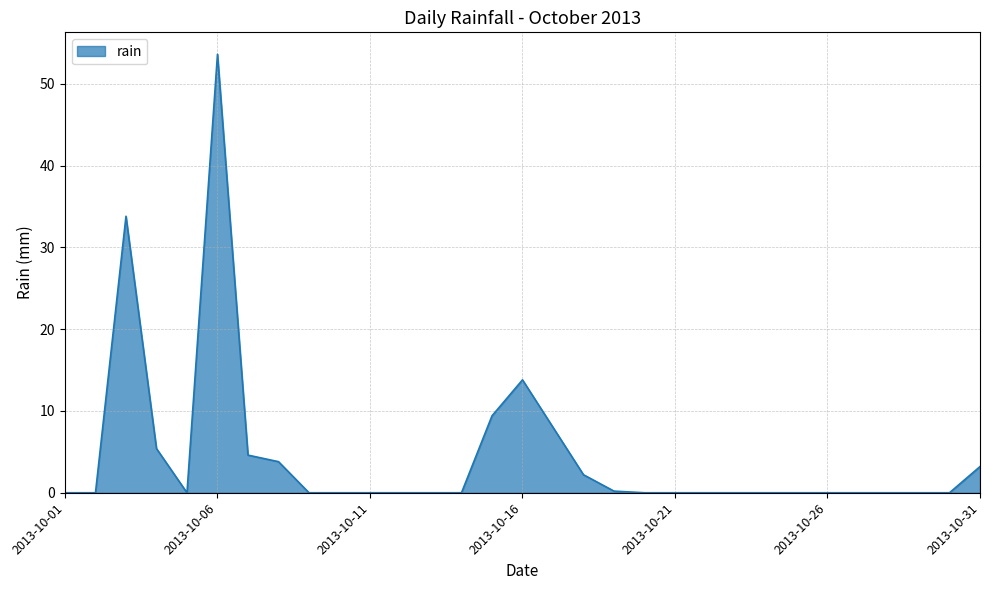

What is the difference between the maximum and minimum values?

53.6